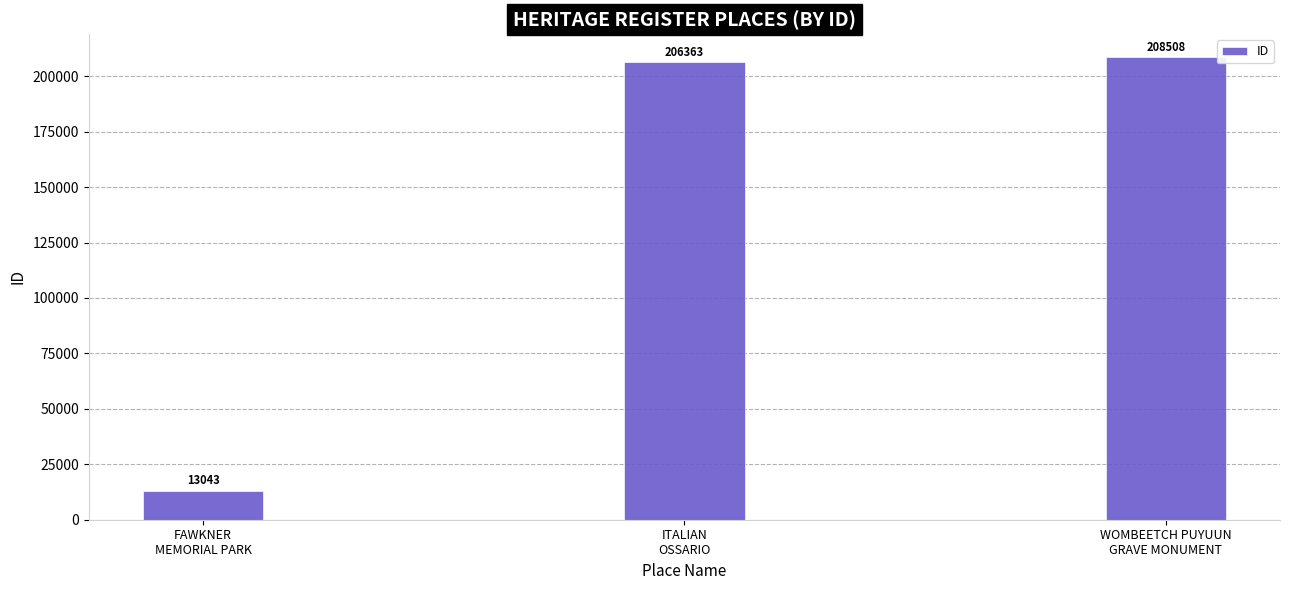

Reading left to right, transcribe all the data shown in this chart.

13043	206363	208508